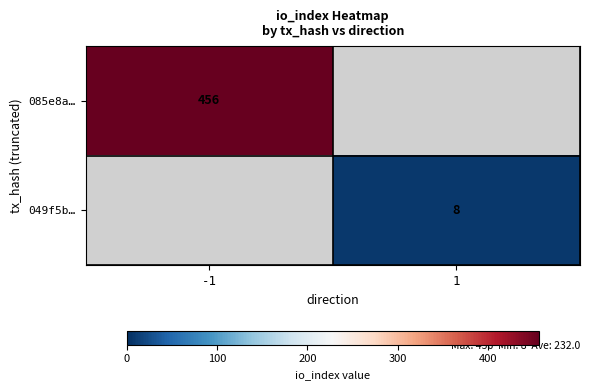

The value of 085e8a… at -1 is 456. True or false?

True